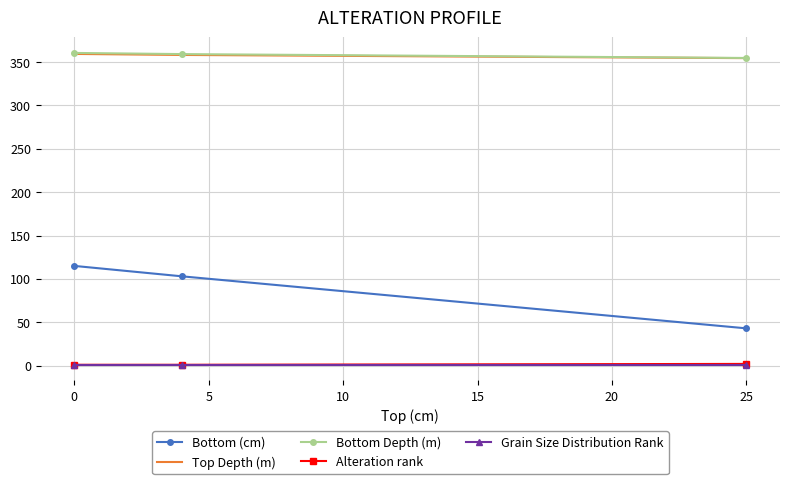

Does the chart have visible grid lines?

Yes